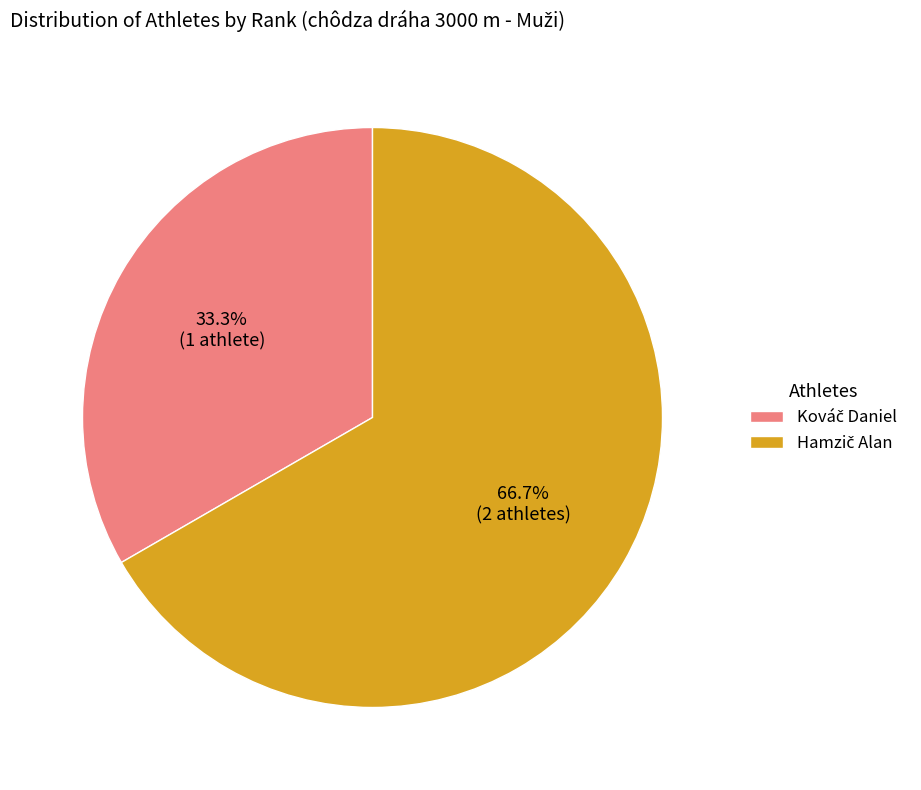

Is there any slice that represents more than half of the pie?

Yes